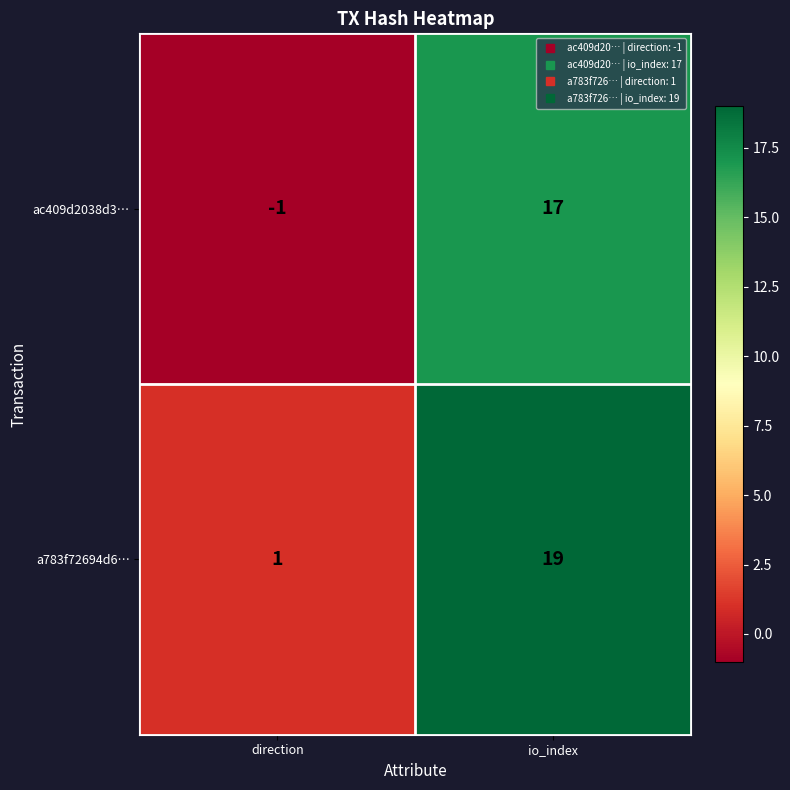

What is the difference between the a783f72694d6… values at io_index and direction?

18